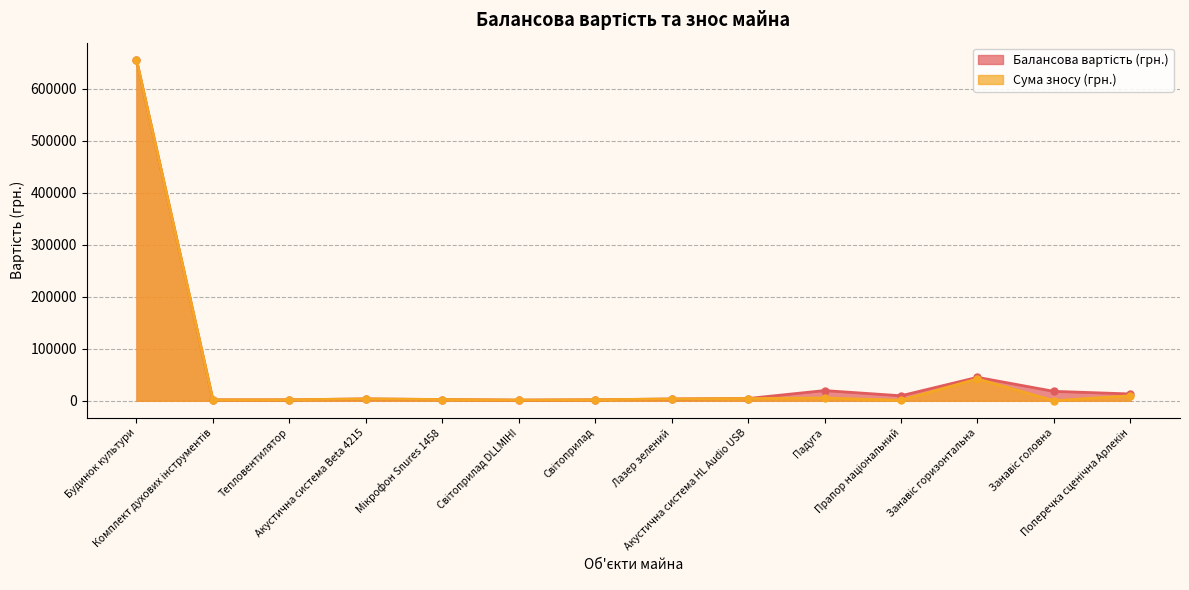

What are all the series names shown in the legend?

Балансова вартість (грн.), Сума зносу (грн.)